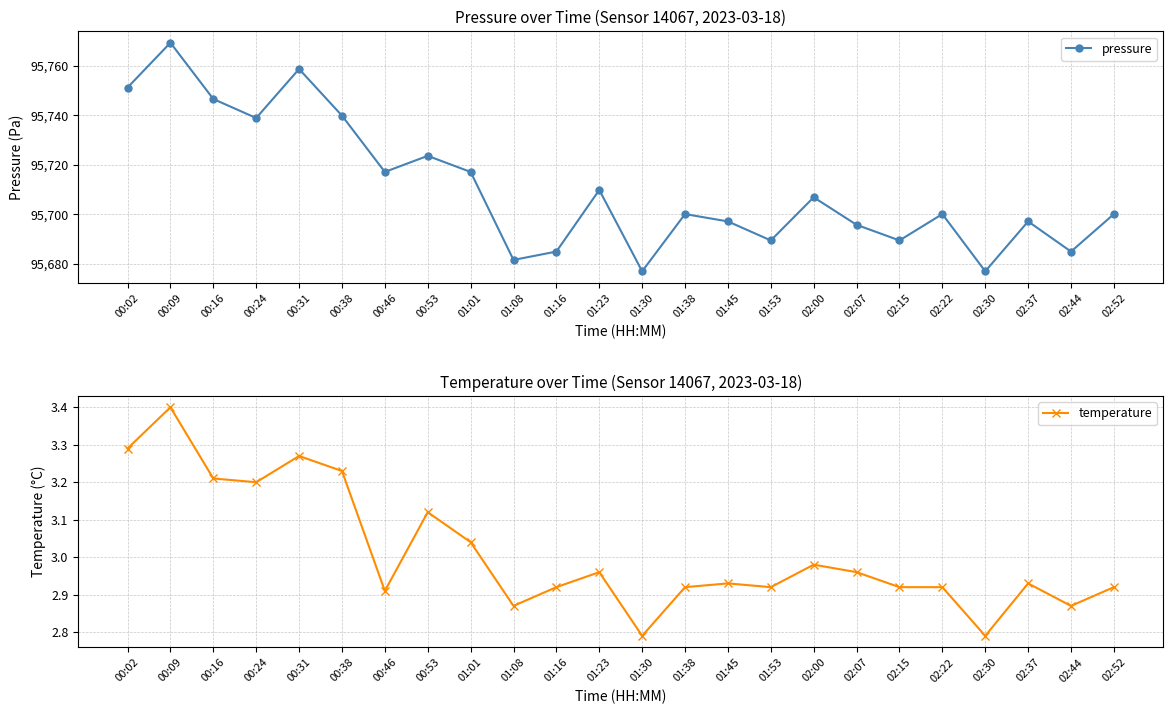

Is it true that pressure equals 95689.4 at 02:15?

True